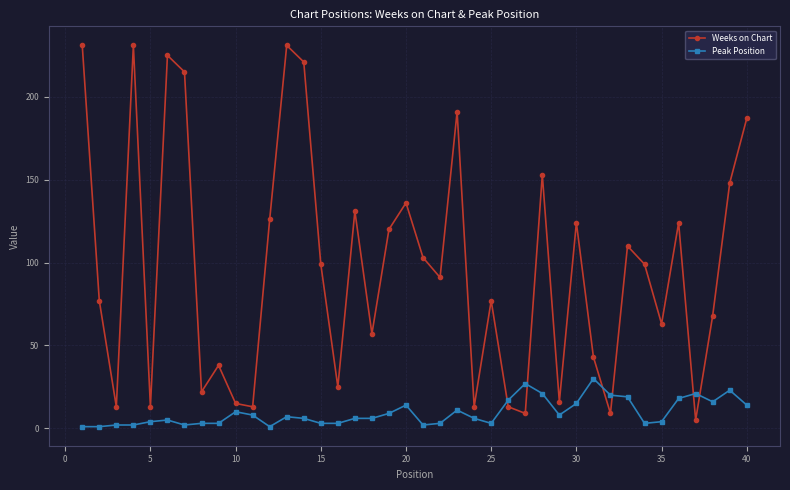

Rank the series by their maximum value, from highest to lowest.

Weeks on Chart, Peak Position